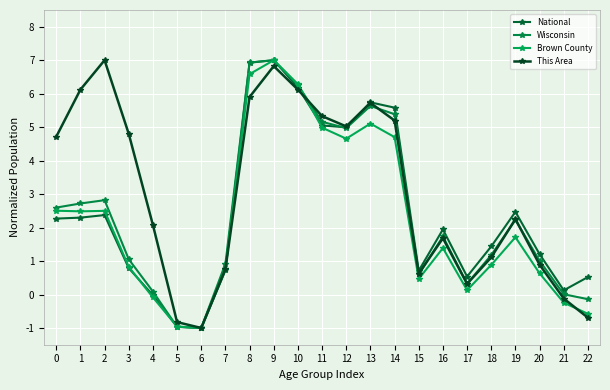

What is the difference between the maximum and second lowest values in the This Area series?

7.8